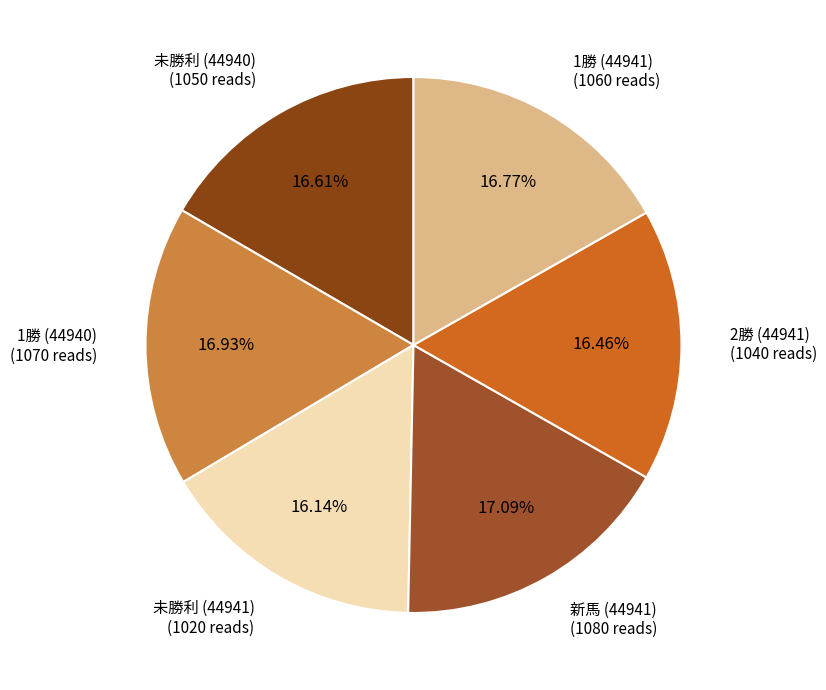

Is there any slice that represents more than half of the pie?

No